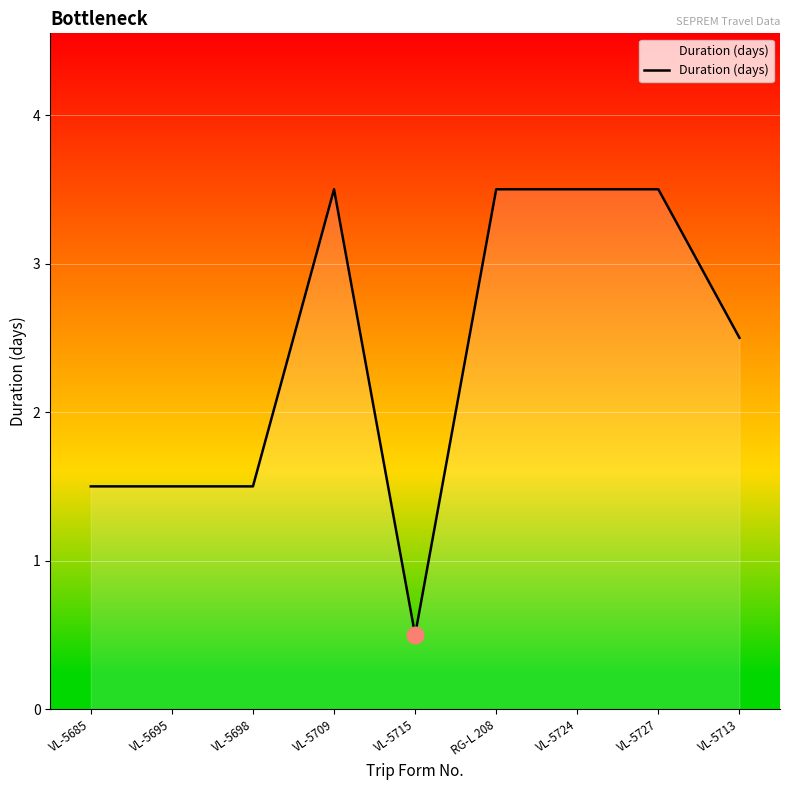

Does the chart display data point markers on the line(s)?

No